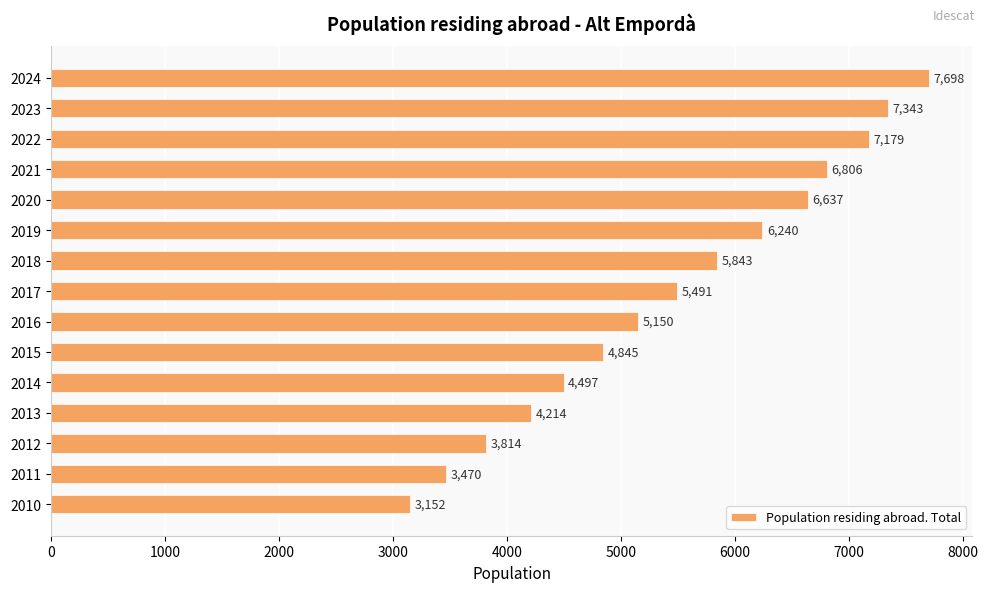

The value at 2018 is 5843. True or false?

True